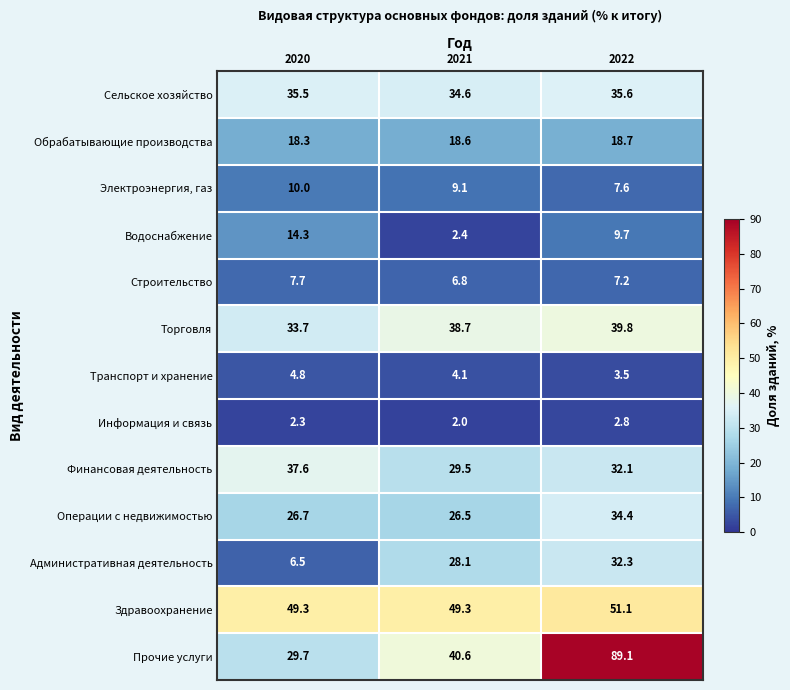

Rank the series by their maximum value, from highest to lowest.

Прочие услуги, Здравоохранение, Торговля, Финансовая деятельность, Сельское хозяйство, Операции с недвижимостью, Административная деятельность, Обрабатывающие производства, Водоснабжение, Электроэнергия, газ, Строительство, Транспорт и хранение, Информация и связь